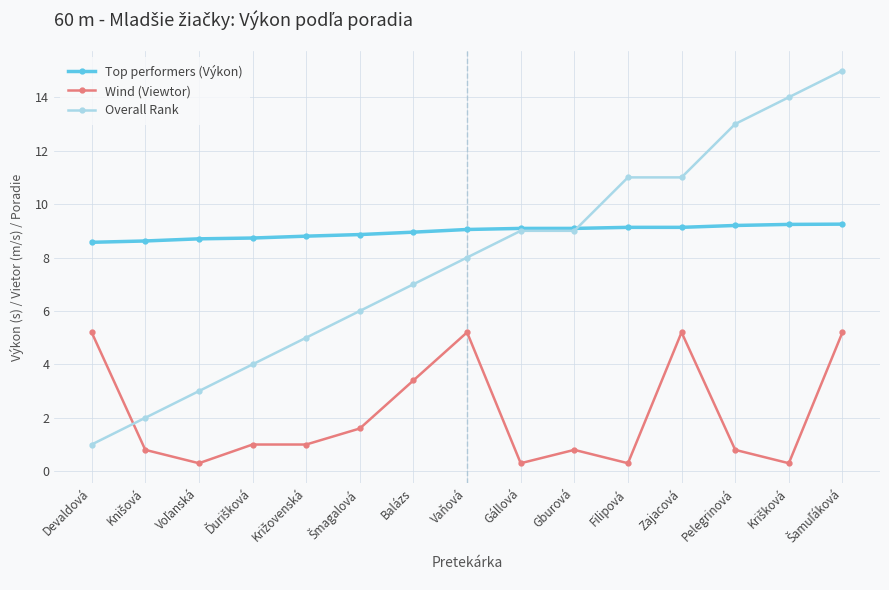

What is the total value across all series at Pelegrinová?

23.0